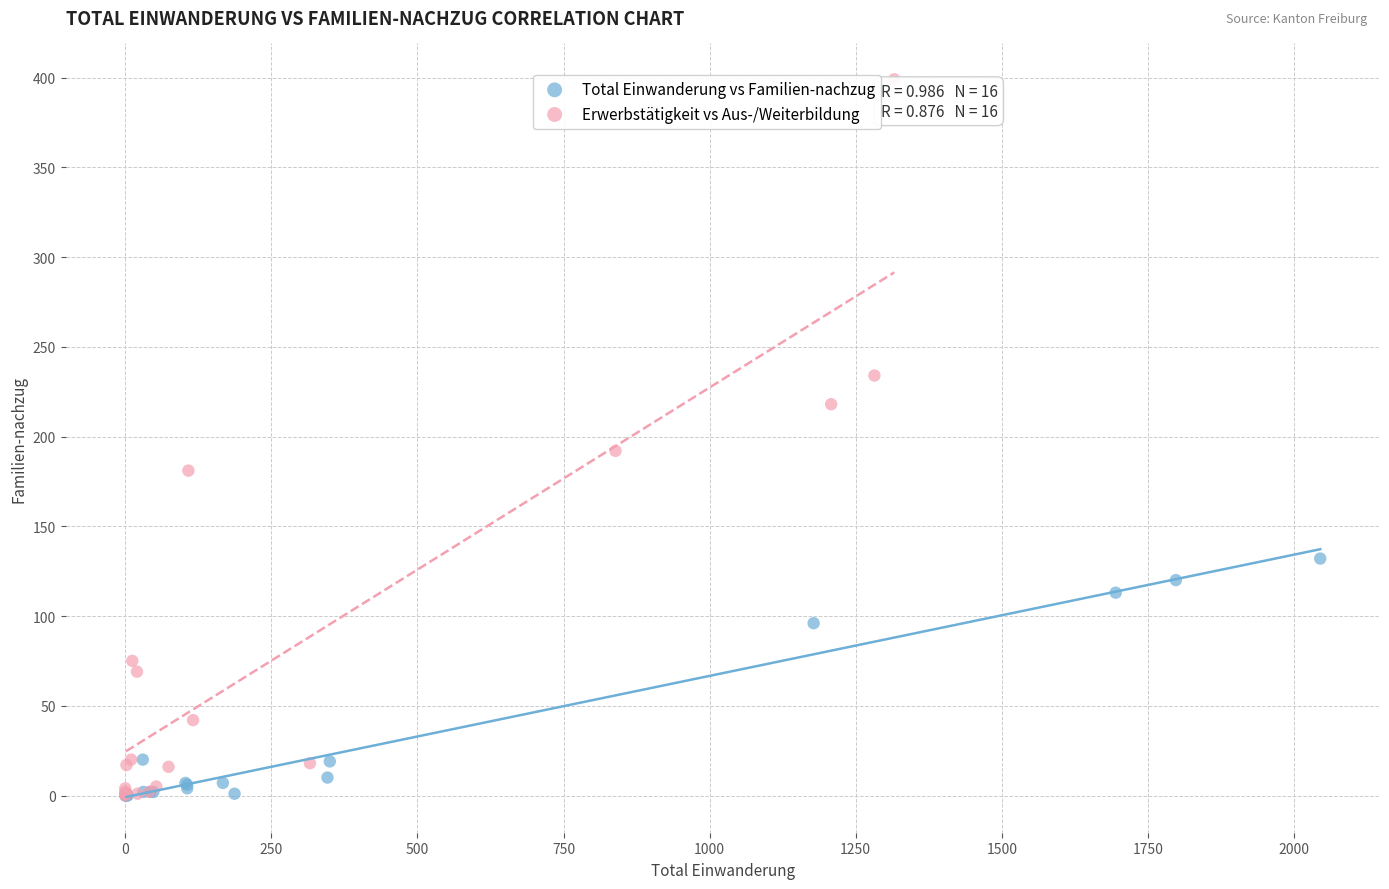

Which series has the largest Y range (max minus min)?

Erwerbstätigkeit vs Aus-/Weiterbildung